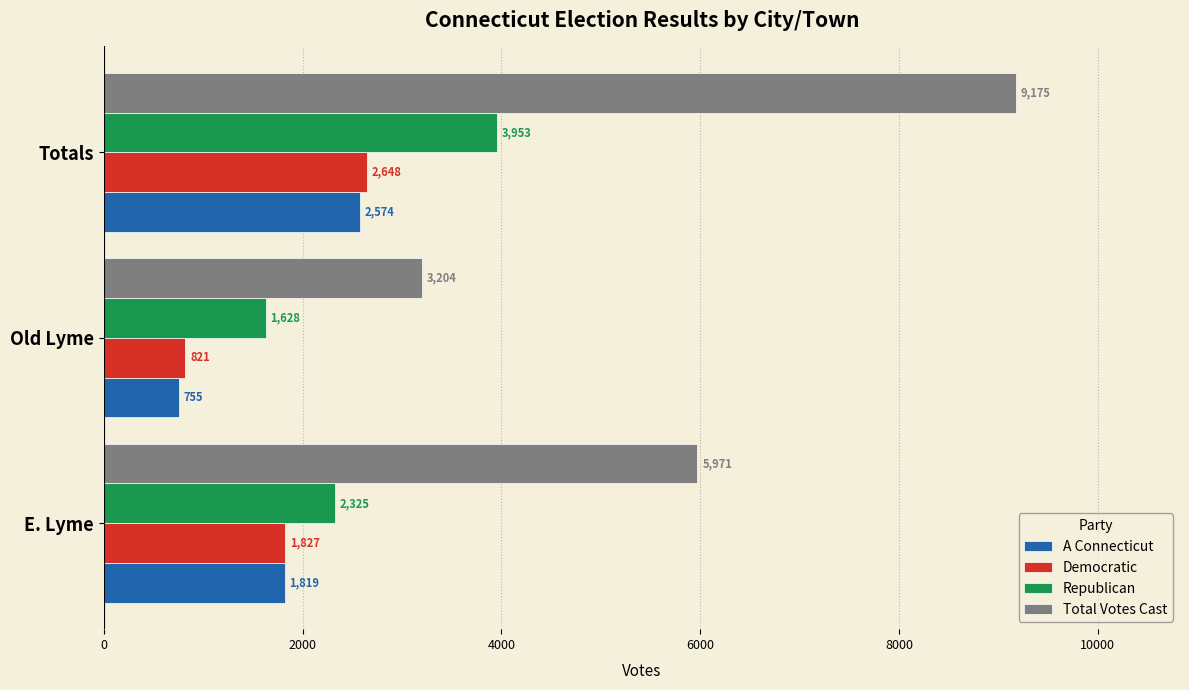

Which series has the largest range (max minus min)?

Total Votes Cast